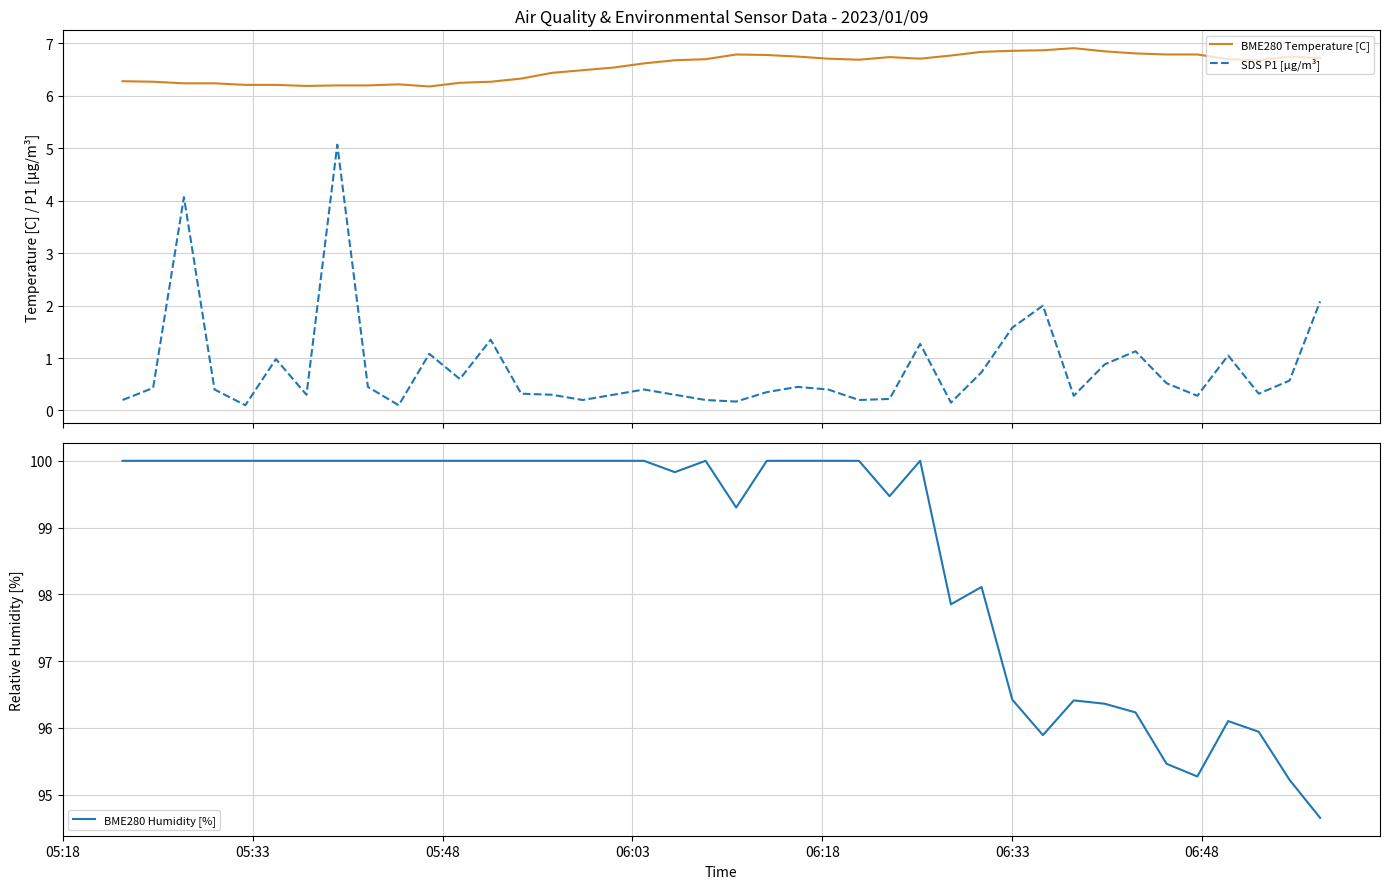

What is the difference between the maximum and second lowest values in the BME280 Temperature [C] series?

0.7